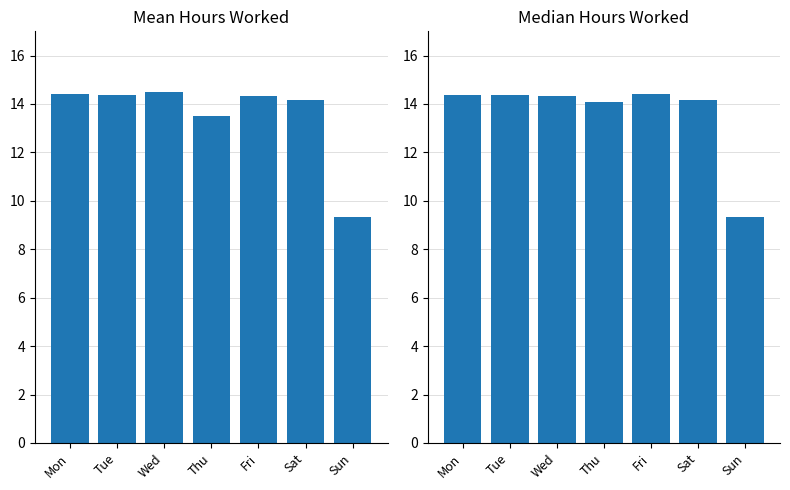

Does the chart contain any negative values?

No